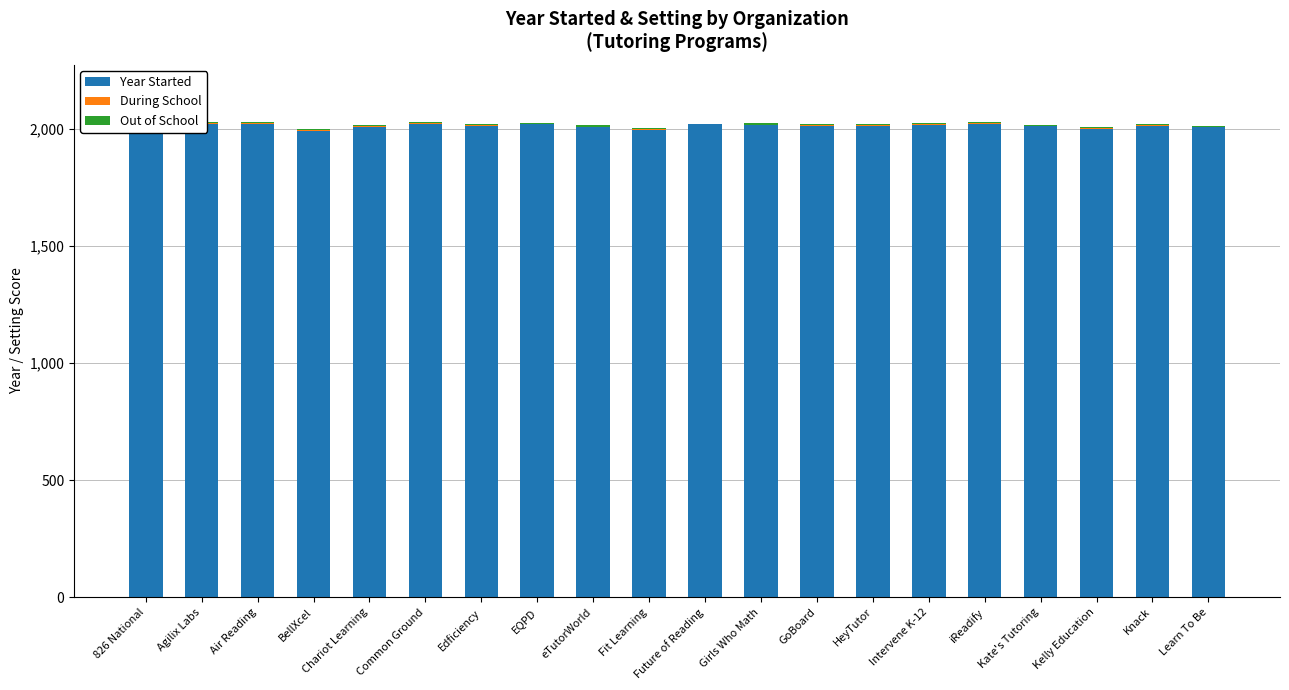

Between Agilix Labs and 826 National, which is larger?

Agilix Labs